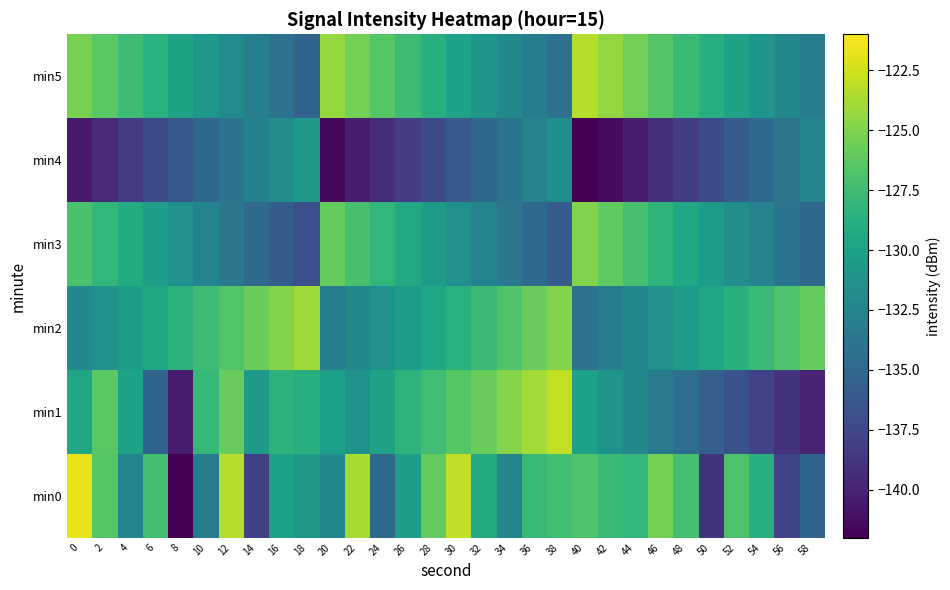

Which series has the widest spread of values?

min0